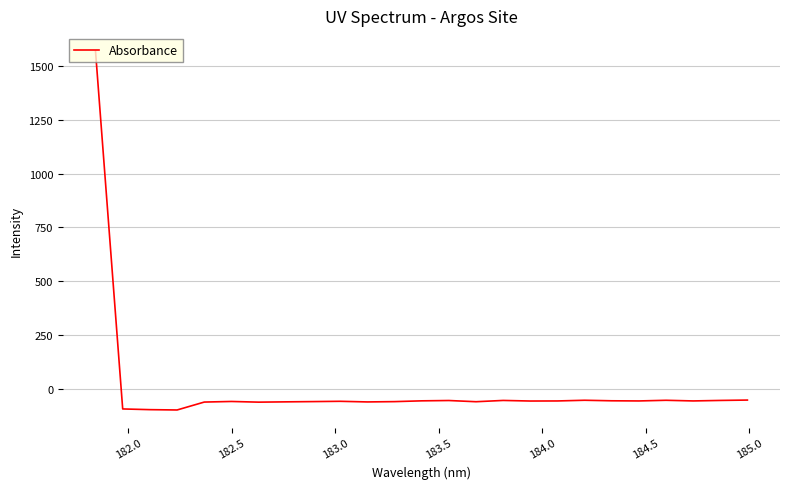

What is the sum of all values?

93.9